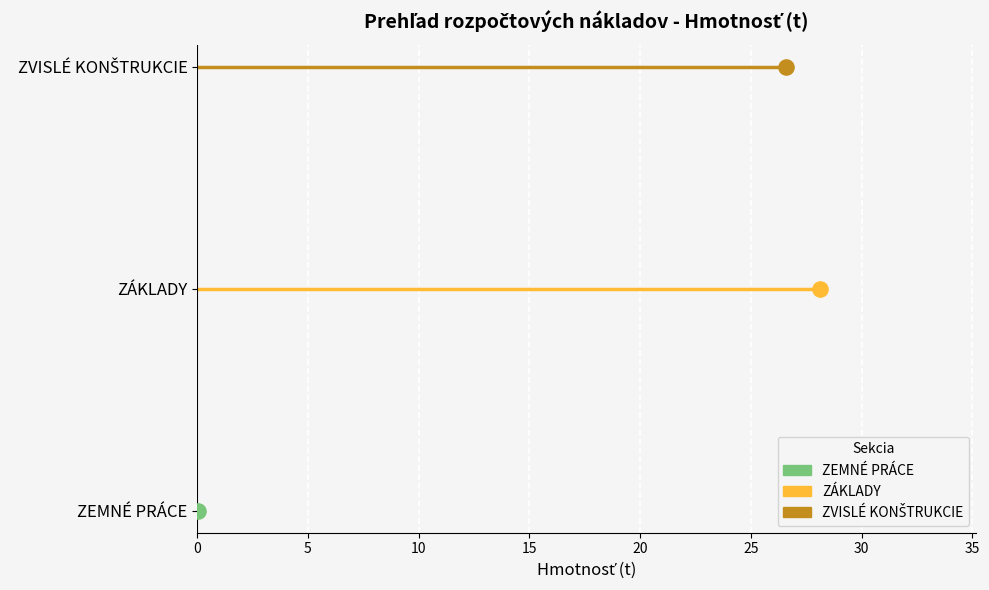

At how many categories does at least one series exceed 0?

2